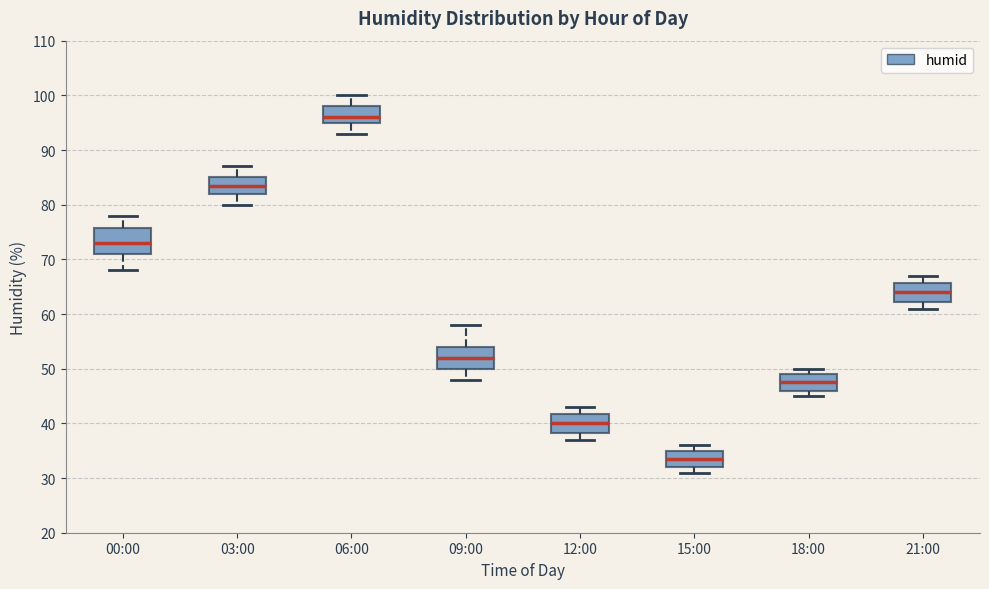

Where is the upper edge of the box for 21:00 on the y-axis? The values are not printed on the chart, so give them approximately, as read against the axis.

66